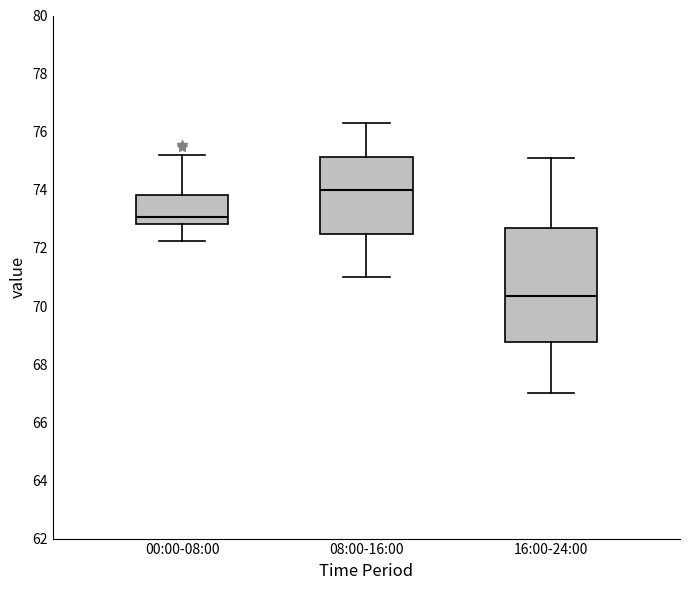

Which box is the tallest, from its lower edge to its upper edge?

16:00-24:00